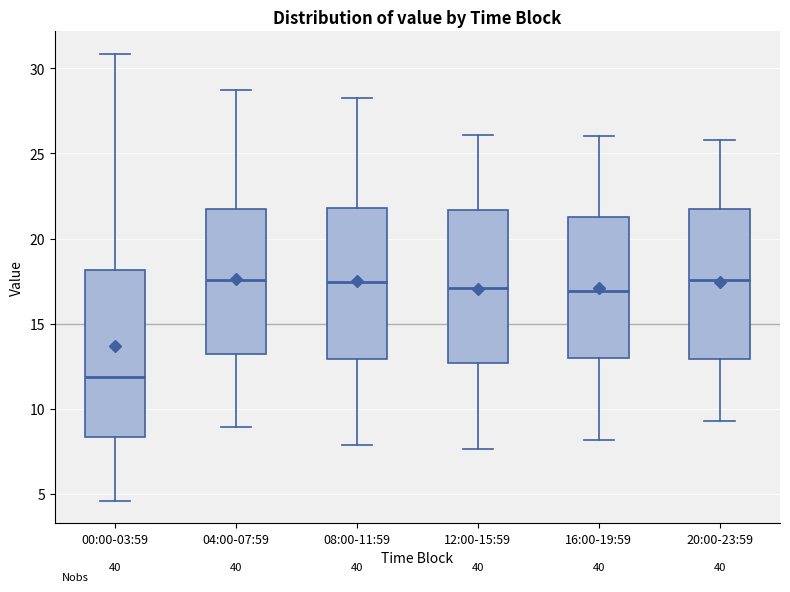

Where does the median line of the box for 20:00-23:59 sit on the y-axis? The values are not printed on the chart, so give them approximately, as read against the axis.

17.5